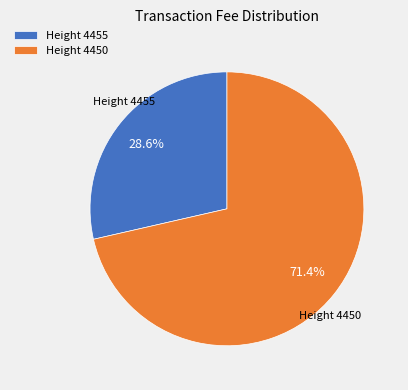

Is there any slice that represents more than half of the pie?

Yes